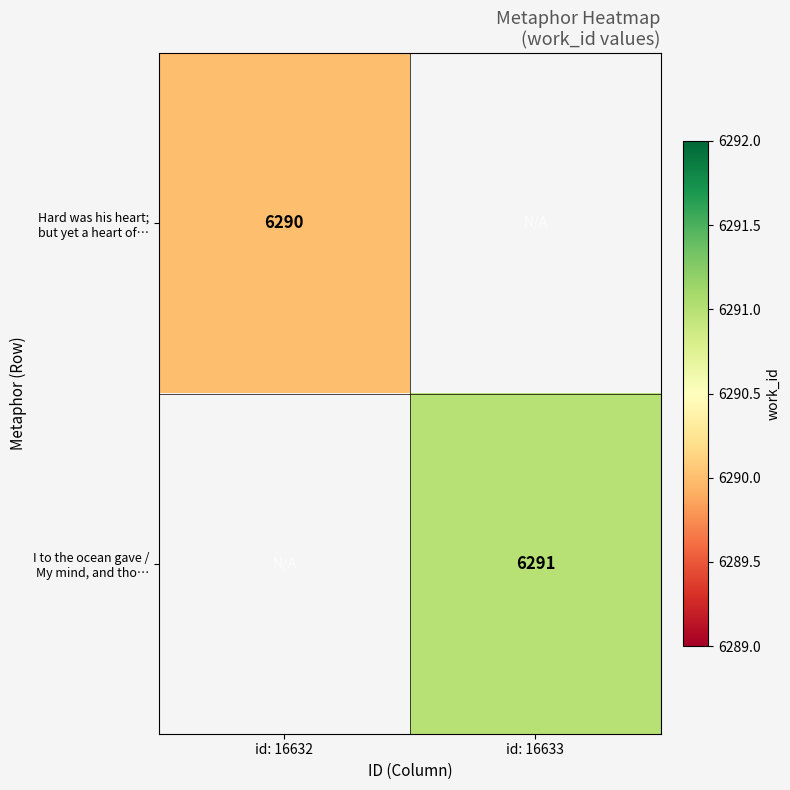

What is the maximum value shown in the chart?

6291.0